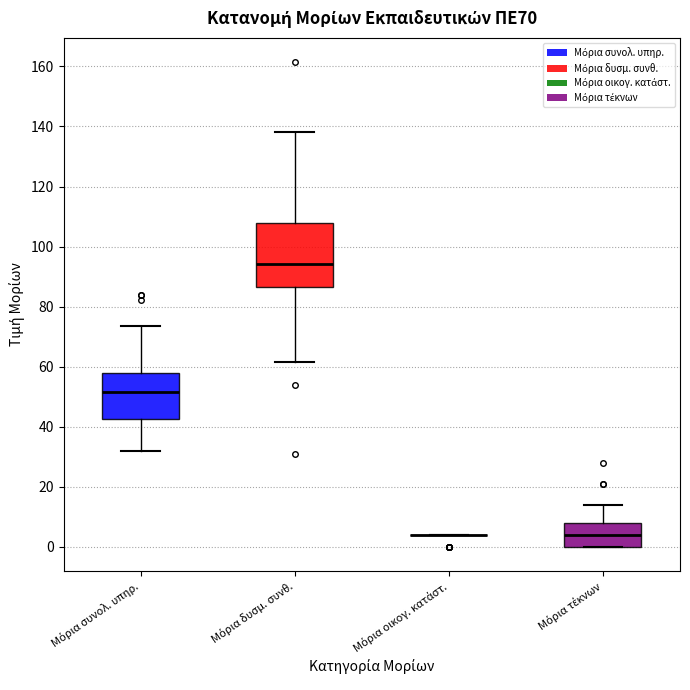

Comparing the boxes themselves (not the whiskers), which one is the tallest?

Μόρια δυσμ. συνθ.